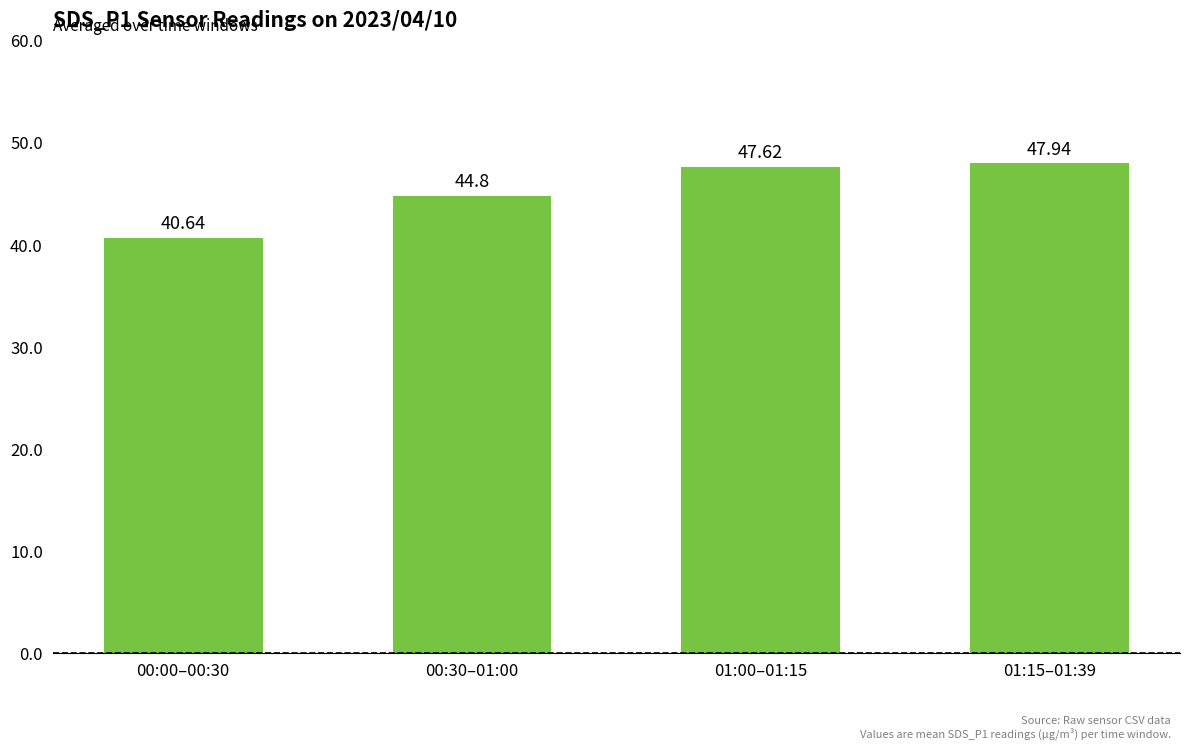

Rank the categories by value from lowest to highest.

00:00–00:30, 00:30–01:00, 01:00–01:15, 01:15–01:39